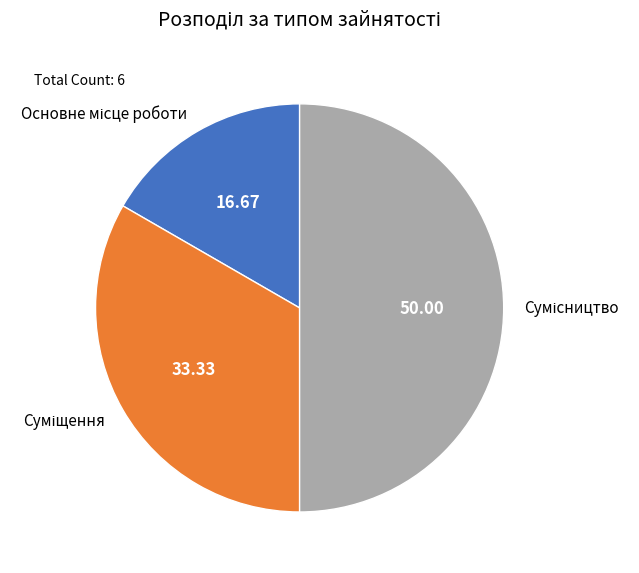

What is the change in value from Суміщення to Сумісництво?

+1